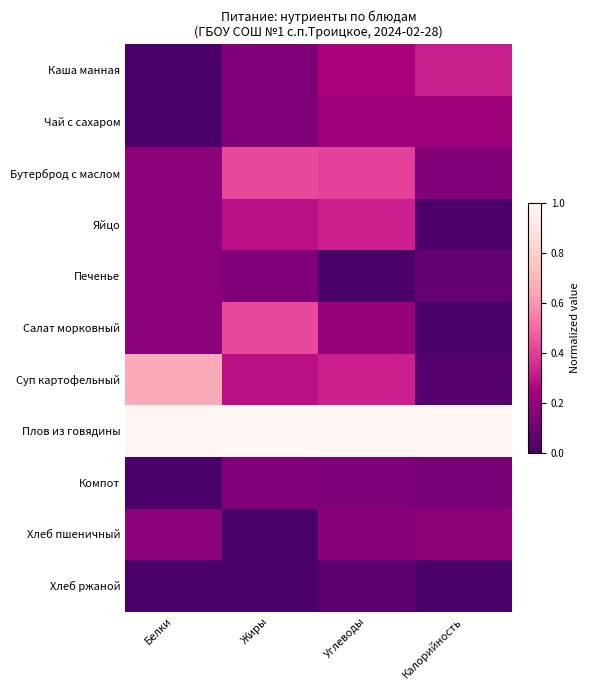

Between Жиры and Углеводы, which is larger?

Углеводы